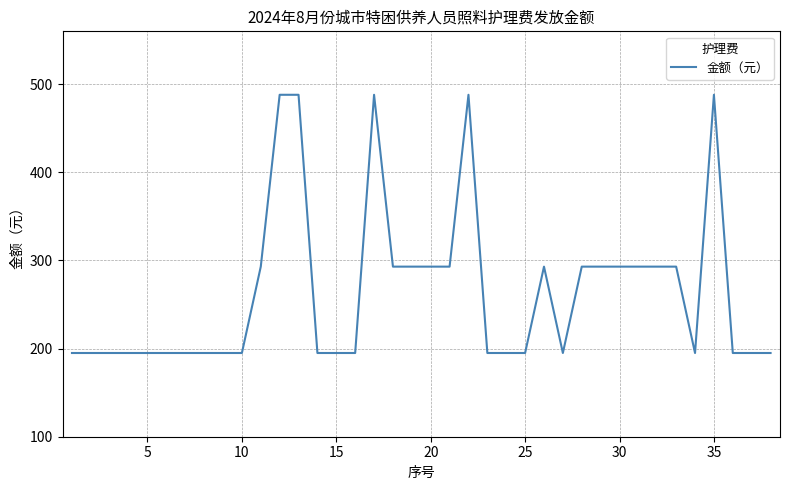

What is the difference between the second highest and minimum values?

293